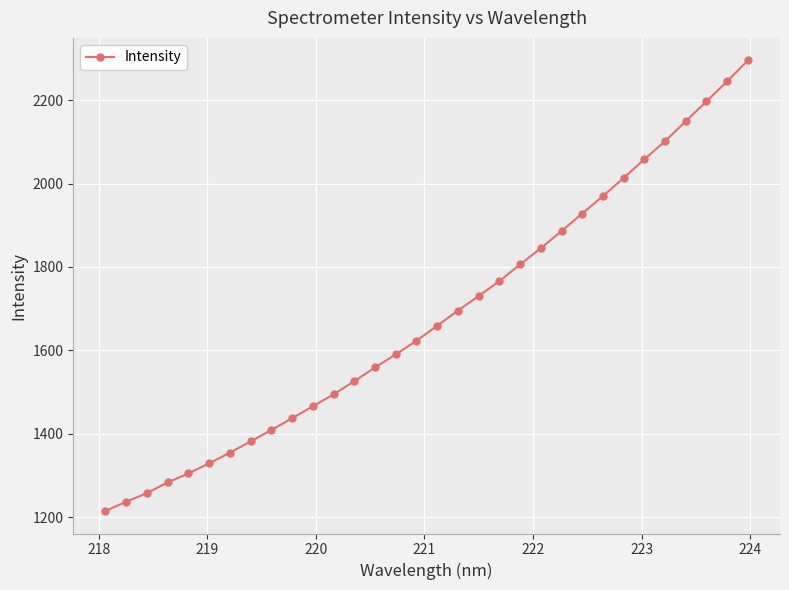

Is this an area chart (filled region under the line)?

No